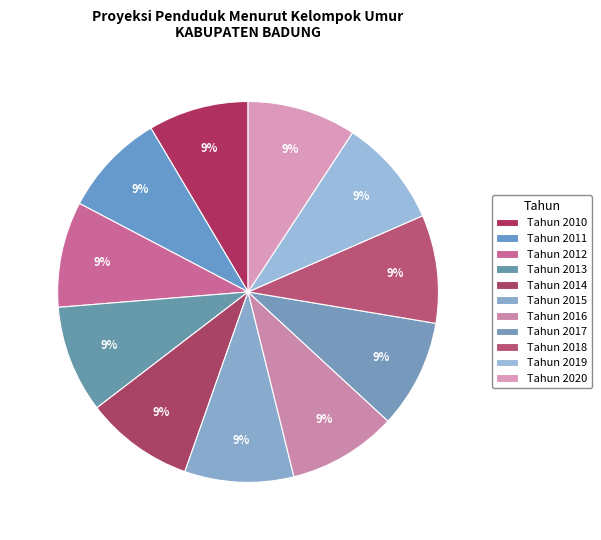

True or false: Tahun 2019 accounts for 20% of the total.

False